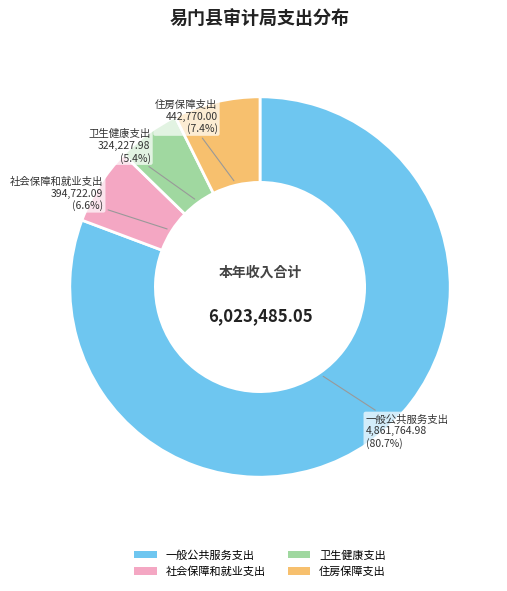

How many segments does this pie chart have?

4